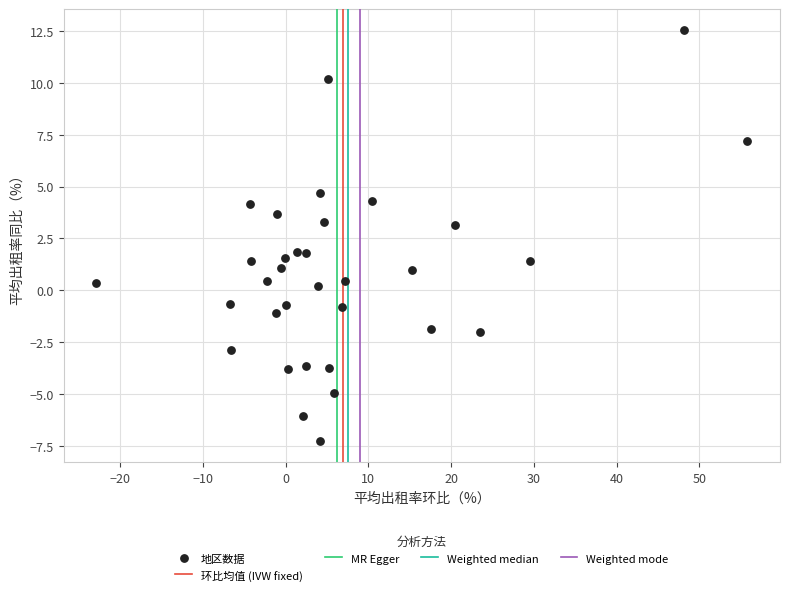

What is the range of Y values (max minus min)?

19.9